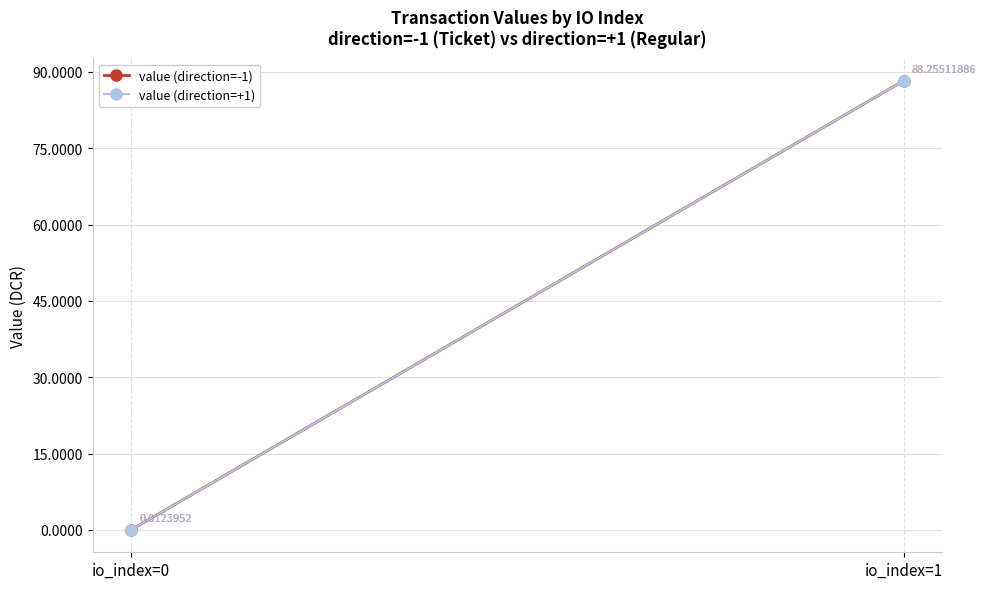

What is the average value of the value (direction=+1) series?

44.1